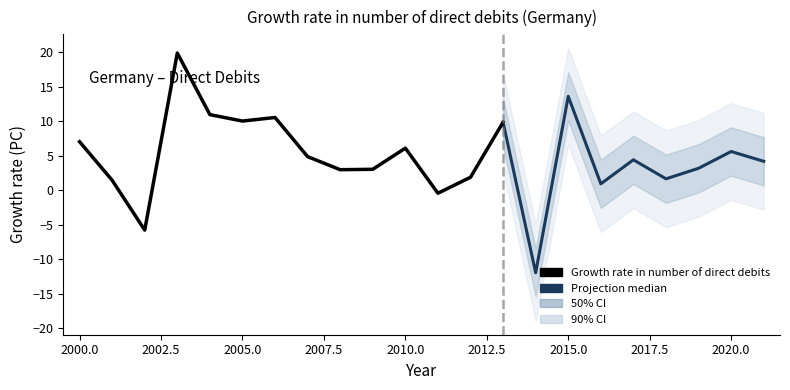

How many values are below 4?

10